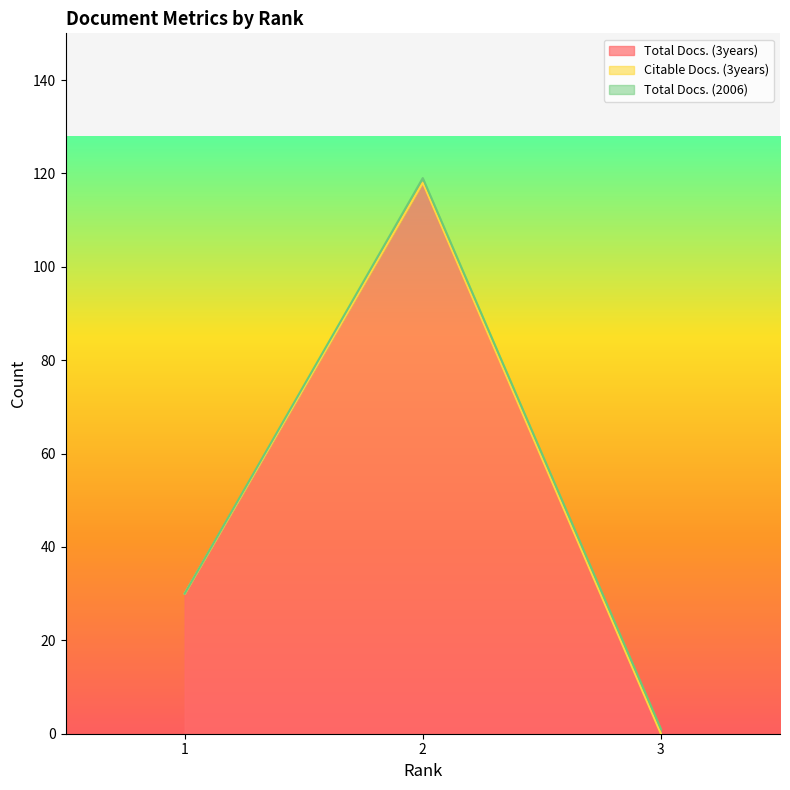

Which has a higher value, 1 or 2?

2